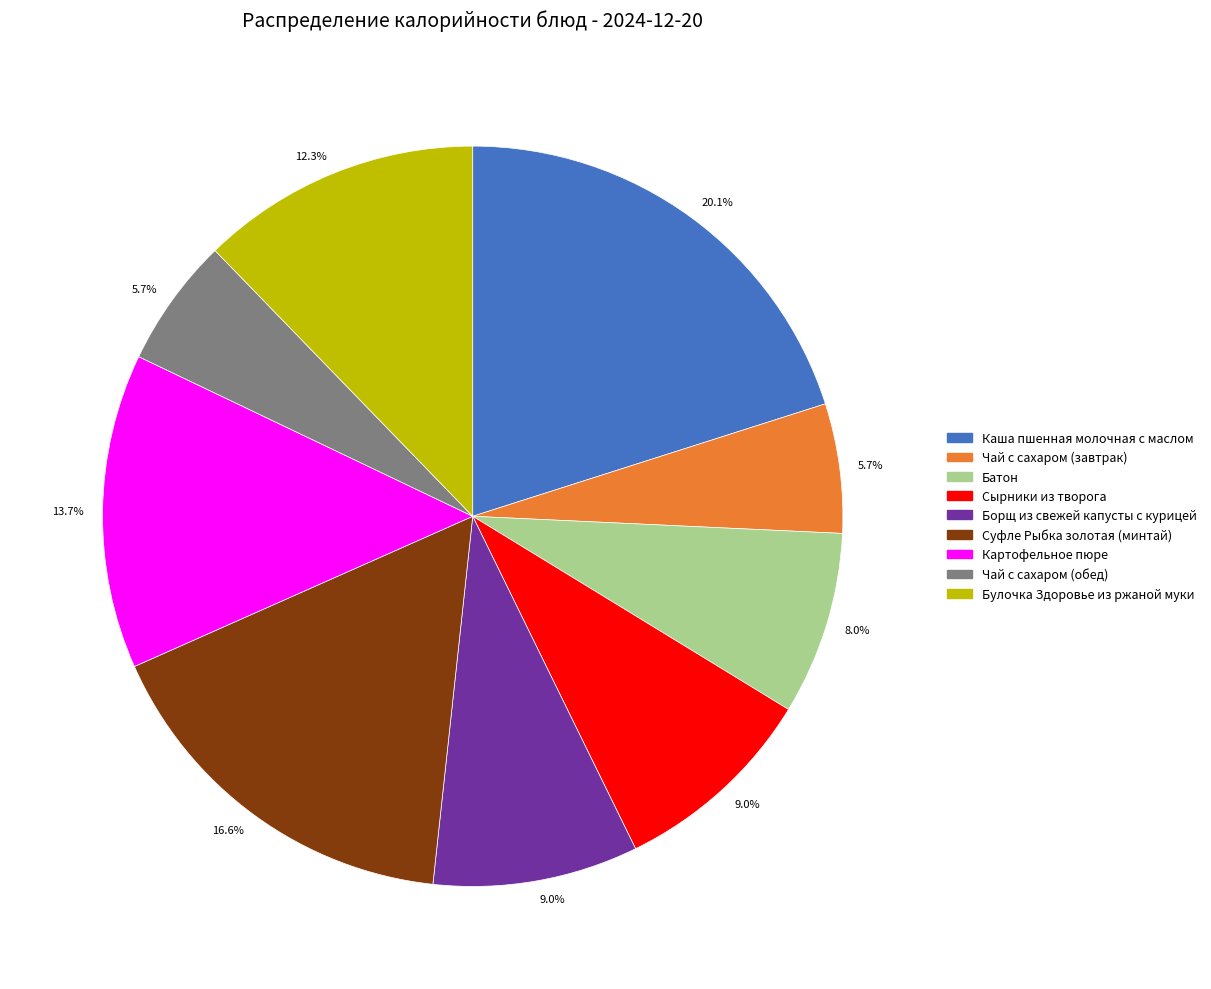

To the nearest percent, what is the average slice percentage?

11%